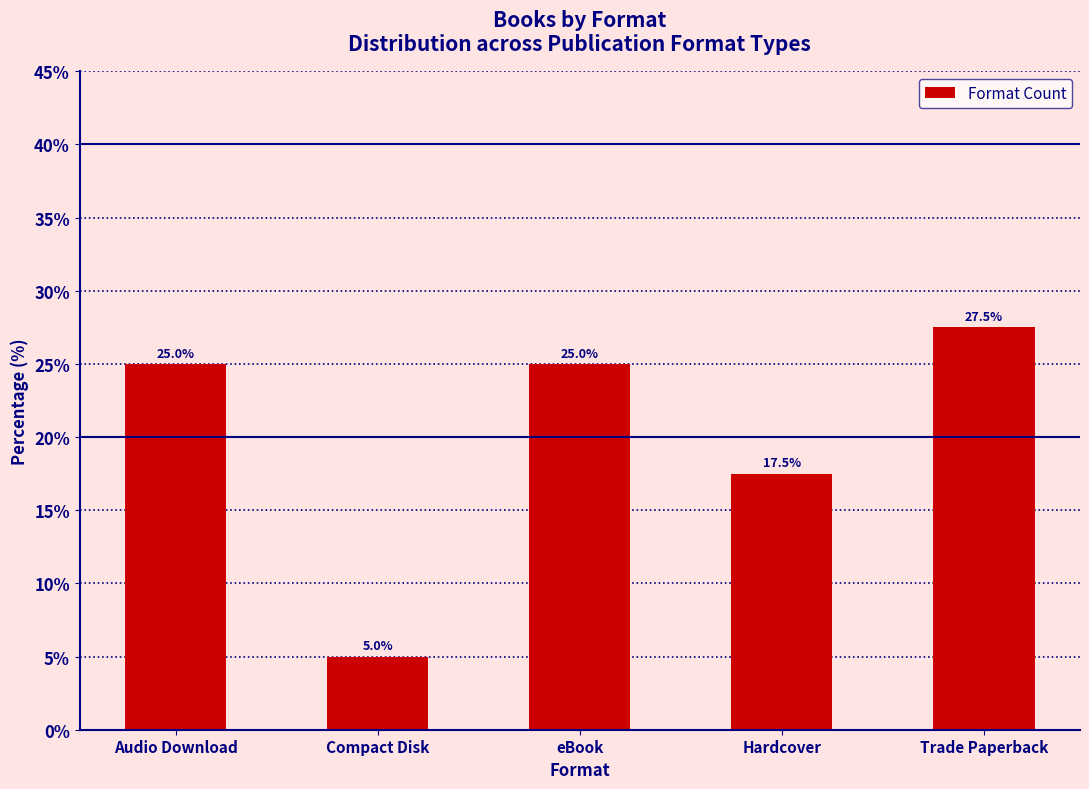

What is the ratio of the value at Audio Download to the value at eBook?

1.0